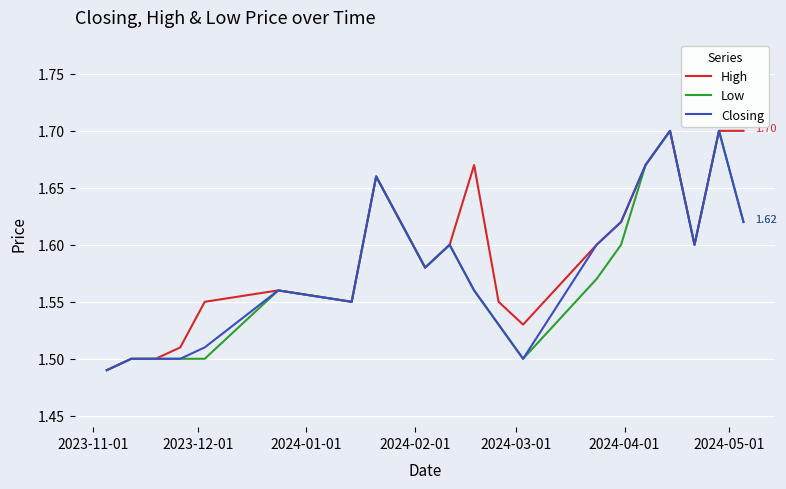

Is this an area chart (filled region under the line)?

No